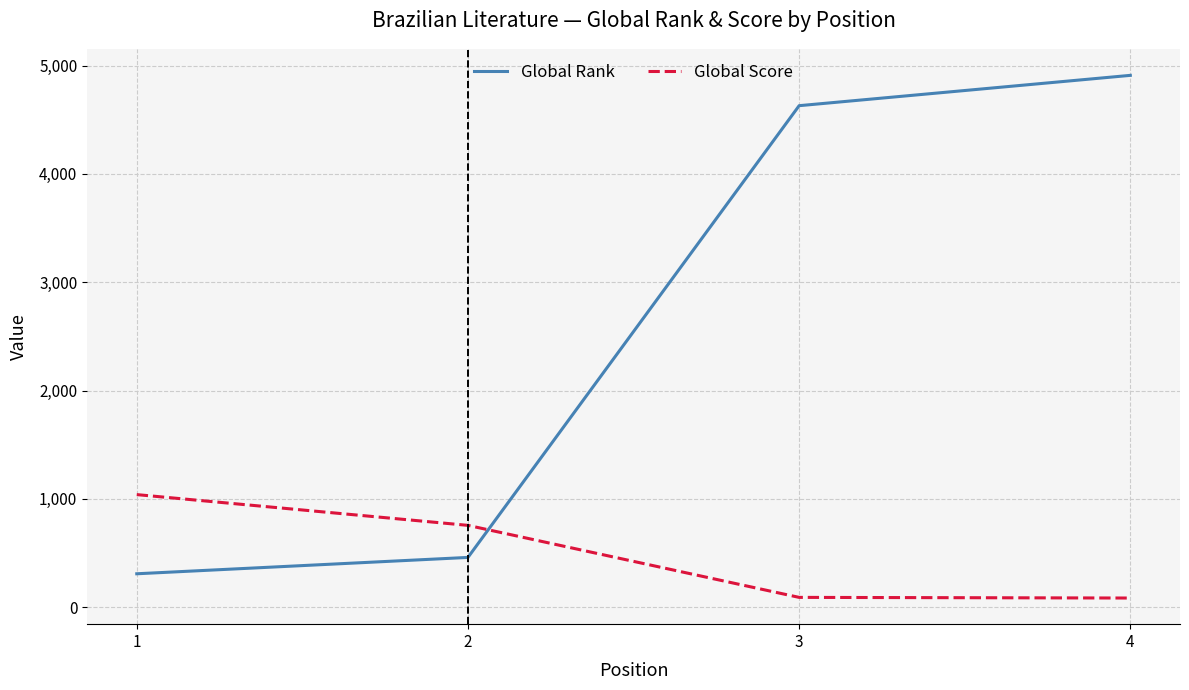

Which category has the highest value across all series?

4